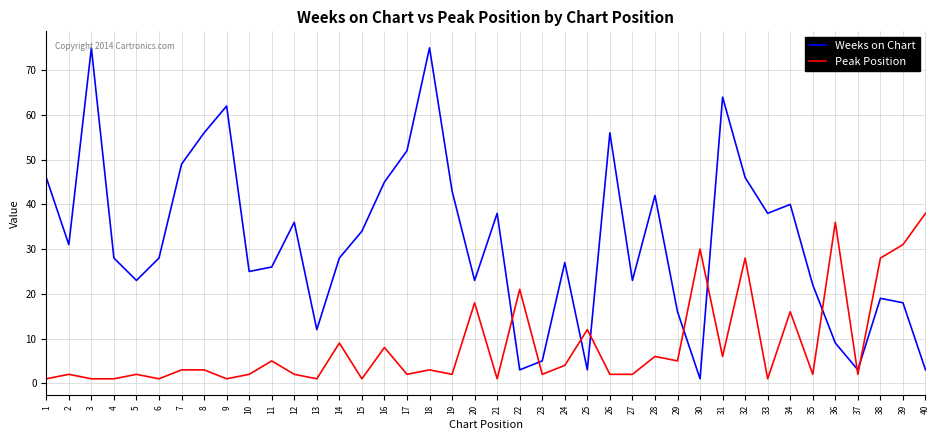

How many times do Weeks on Chart and Peak Position cross each other?

9